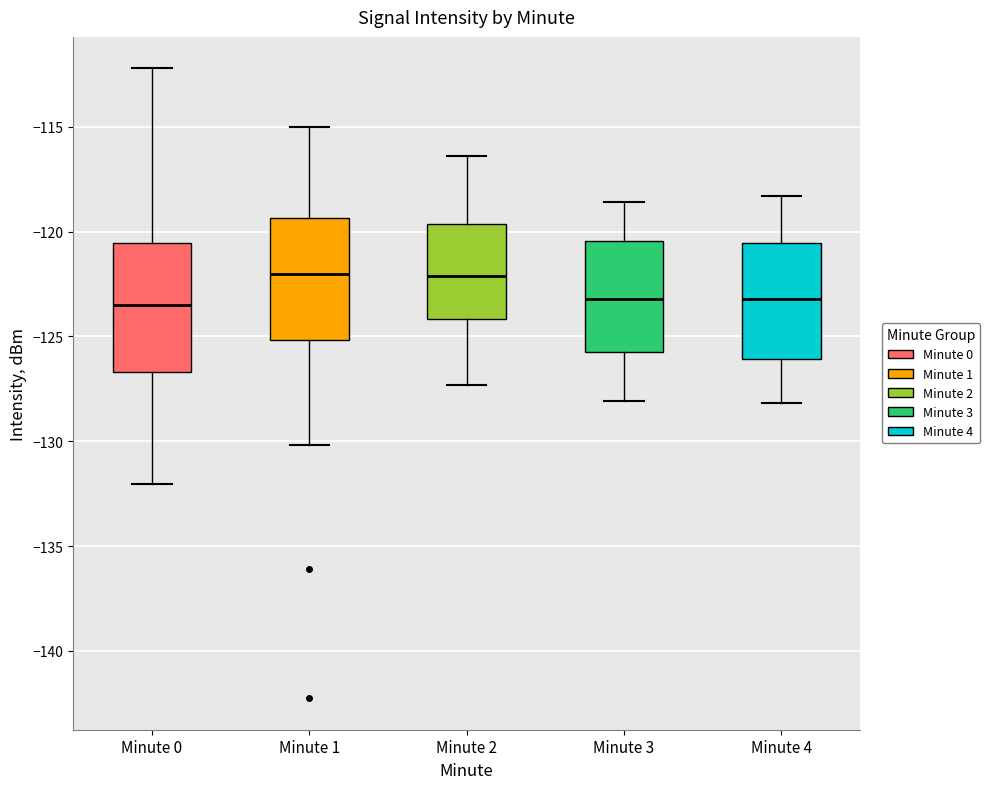

Reading left to right, read every box against the y-axis: the position of its median line, the range the box covers, and the ends of its whiskers. The values are not printed on the chart, so give them approximately, as read against the axis.

Minute 0: median -123.5, box -126.5 to -120.5, whiskers -132.0 to -112.0
Minute 1: median -122.0, box -125.0 to -119.5, whiskers -130.0 to -115.0
Minute 2: median -122.0, box -124.0 to -119.5, whiskers -127.5 to -116.5
Minute 3: median -123.0, box -125.5 to -120.5, whiskers -128.0 to -118.5
Minute 4: median -123.0, box -126.0 to -120.5, whiskers -128.0 to -118.5